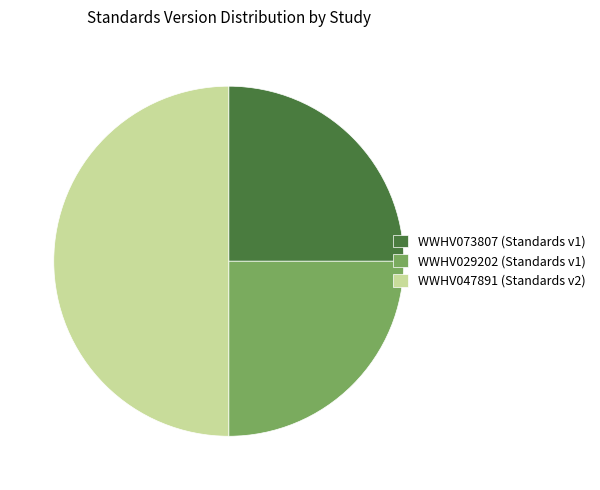

Is it true that WWHV029202 is 31% of the pie?

False